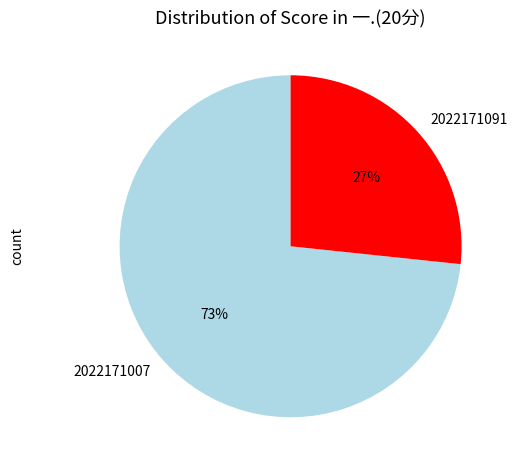

Which category has the biggest portion of the pie?

2022171007